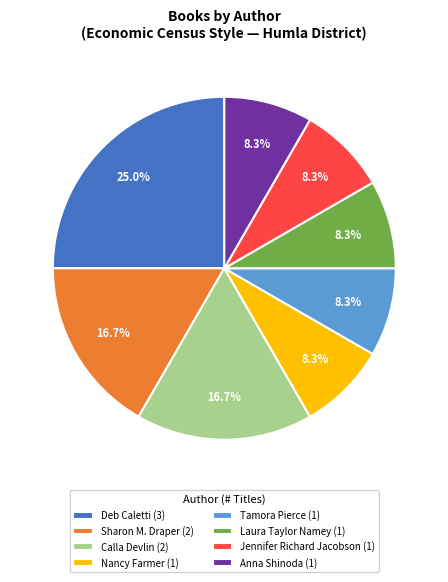

How many slices are in this pie chart?

8